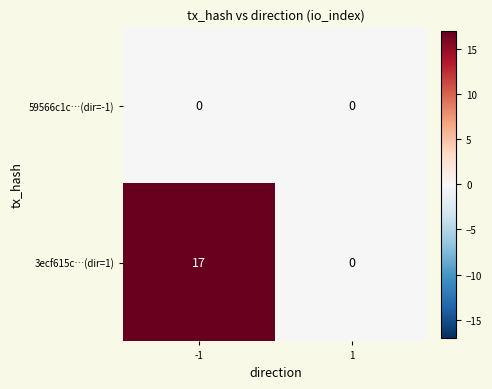

List the series in order of their peak value, highest first.

3ecf615c…(dir=1), 59566c1c…(dir=-1)